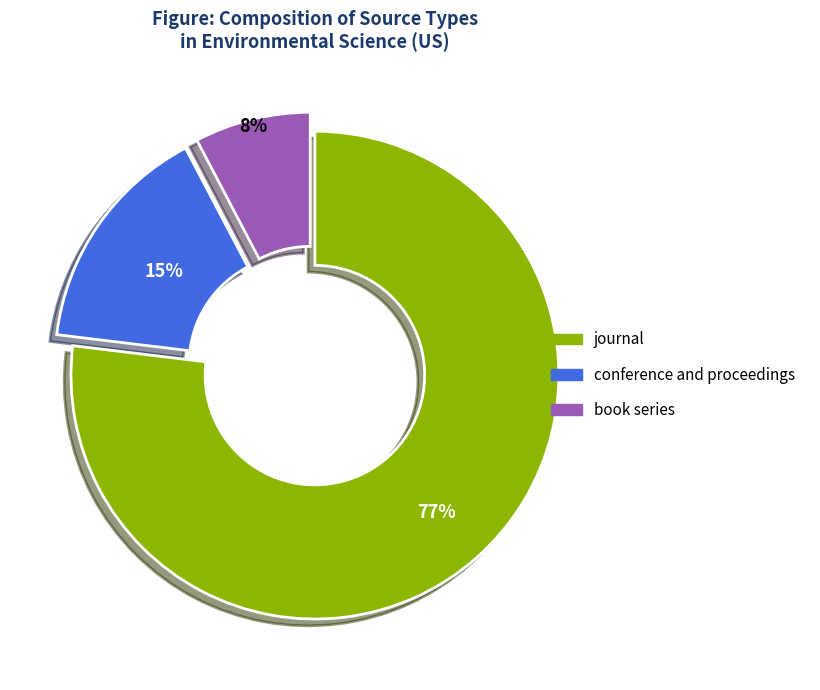

Which category has the biggest portion of the pie?

journal